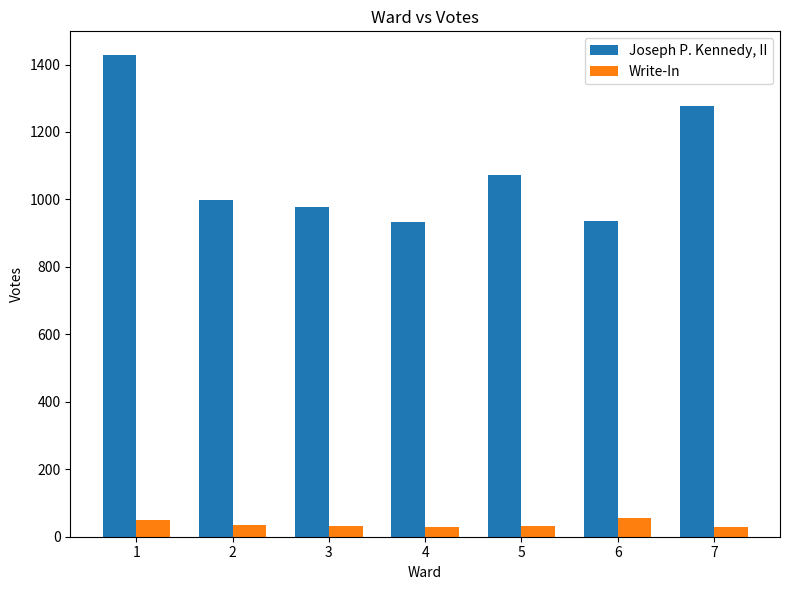

Is it true that Joseph P. Kennedy, II equals 1277 at 7?

True